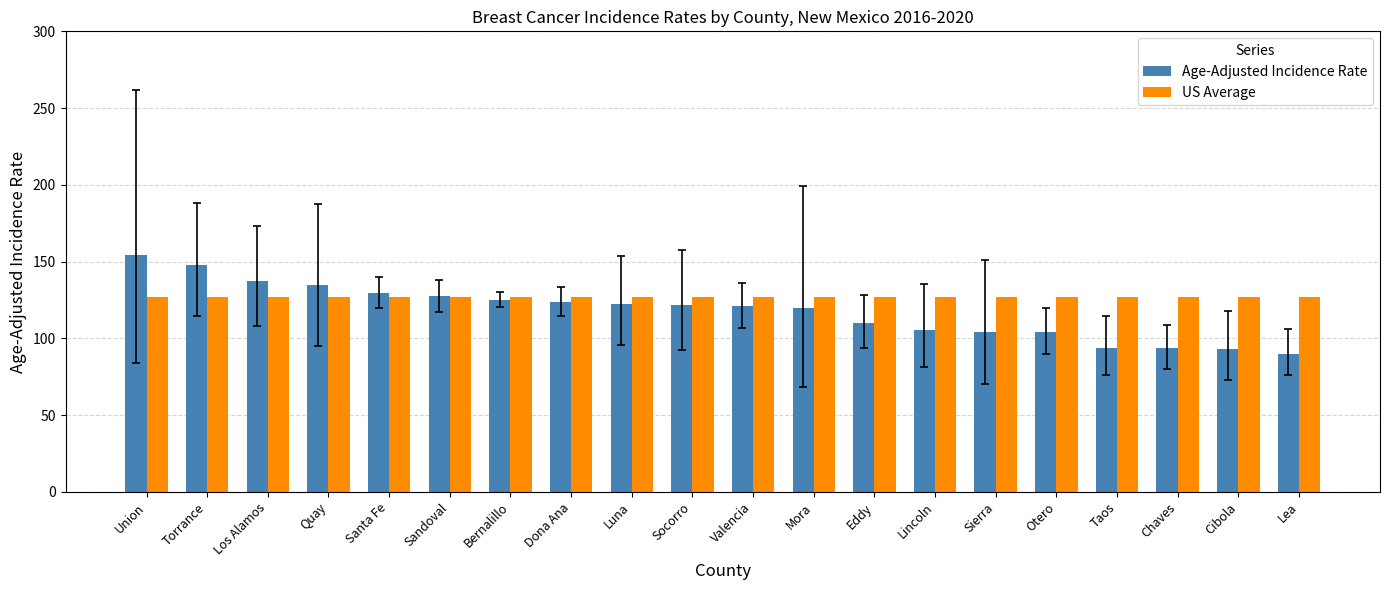

What is the spread (max minus min) of values at Dona Ana?

3.1